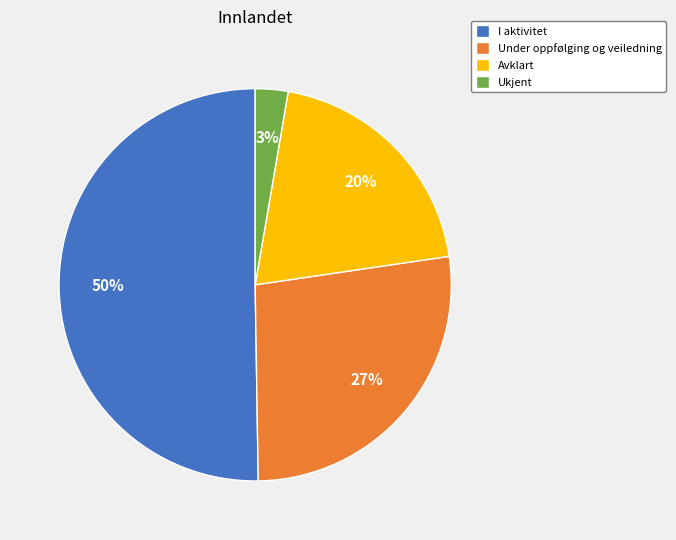

How many segments does this pie chart have?

4